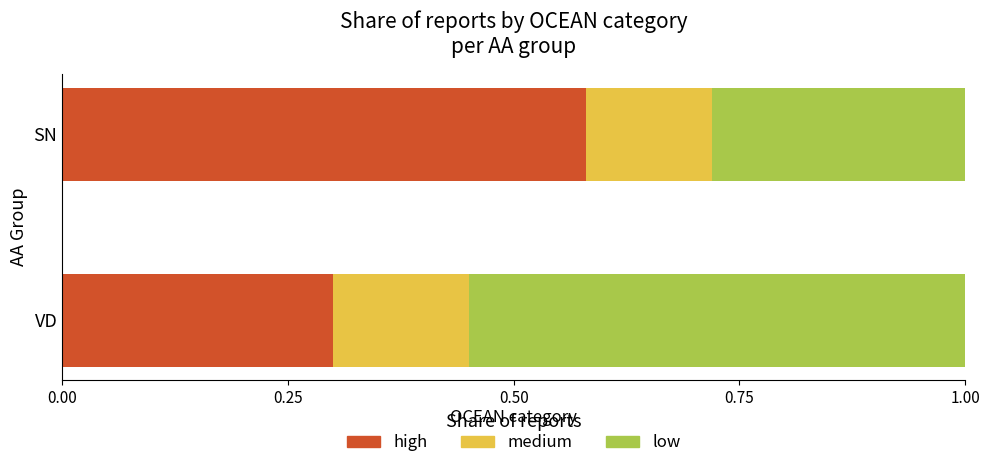

What is the total value across all series at VD?

1.0